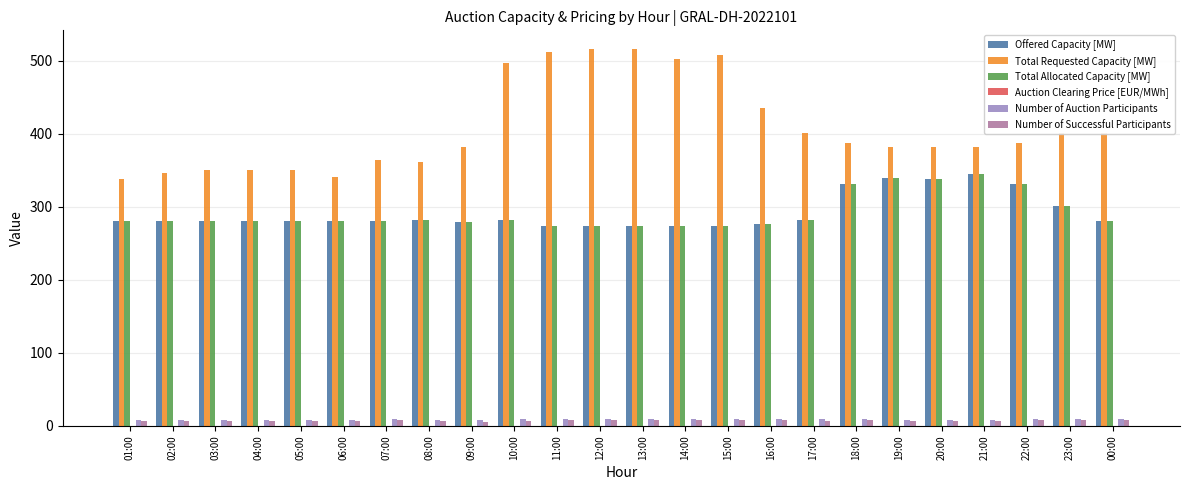

The Total Allocated Capacity [MW] series shows 274.0 at 11:00. True or false?

True